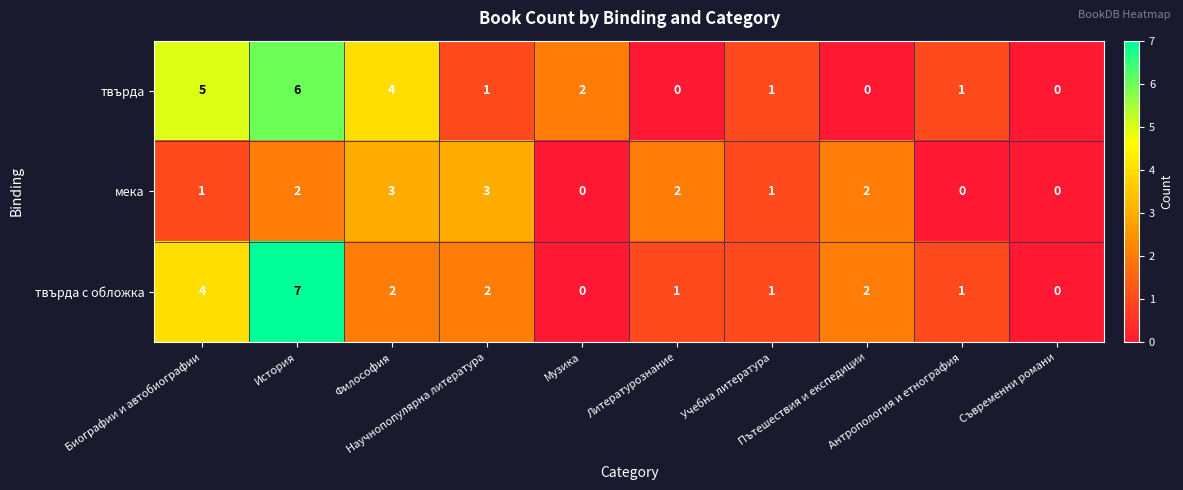

List the series in order of their peak value, lowest first.

мека, твърда, твърда с обложка